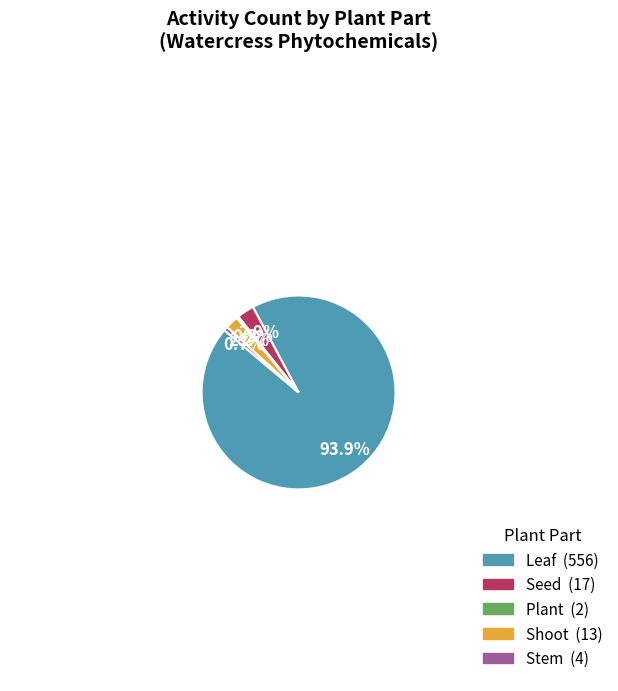

How many segments does this pie chart have?

5